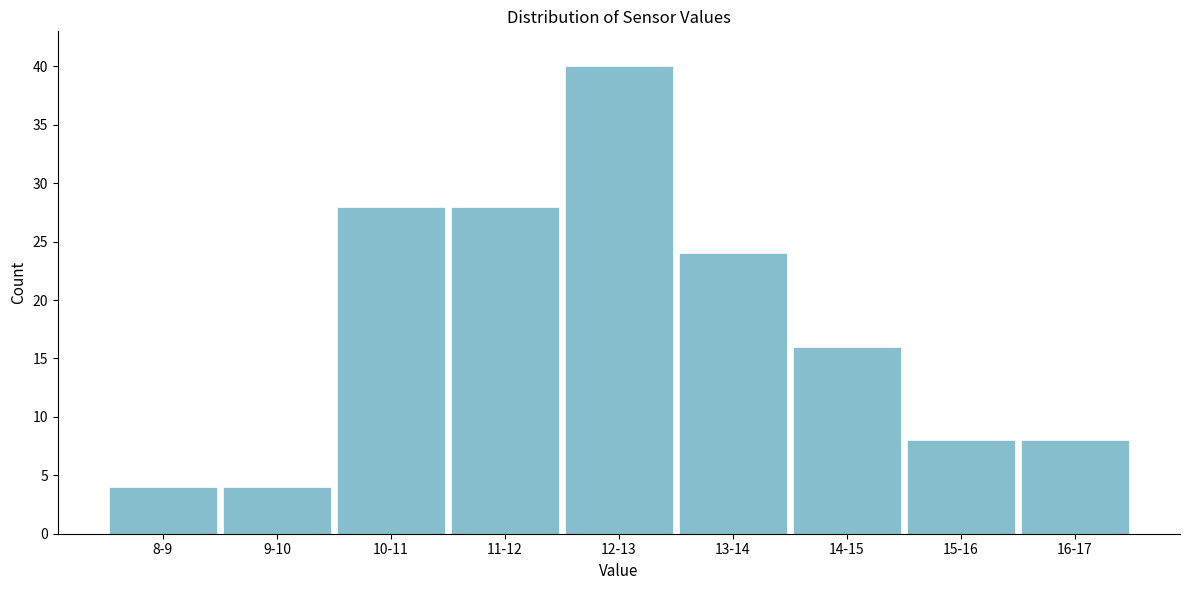

Reading left to right, what are all the values shown in this chart?

4	4	28	28	40	24	16	8	8